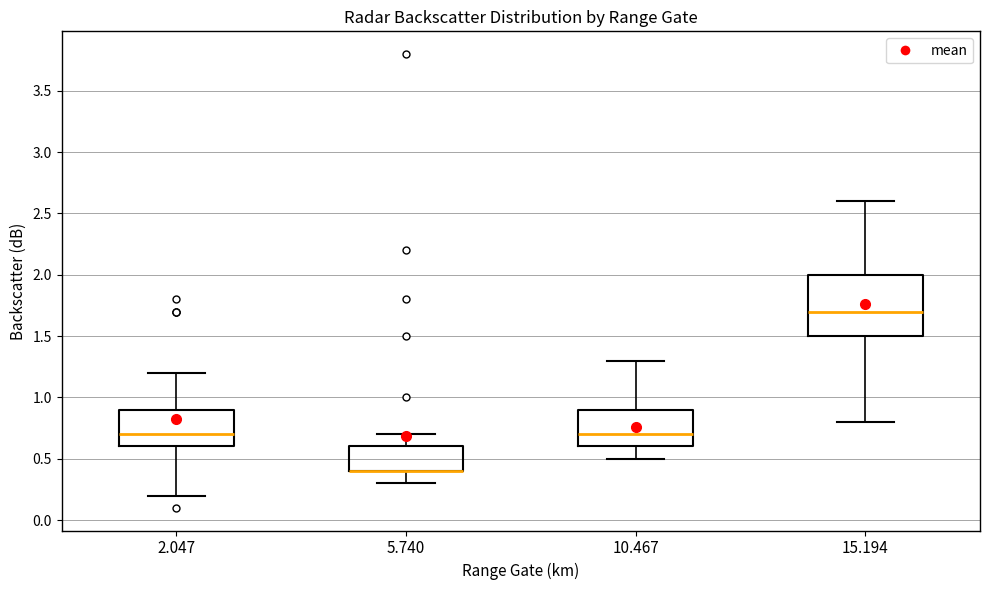

Comparing the boxes themselves (not the whiskers), which one is the tallest?

15.194